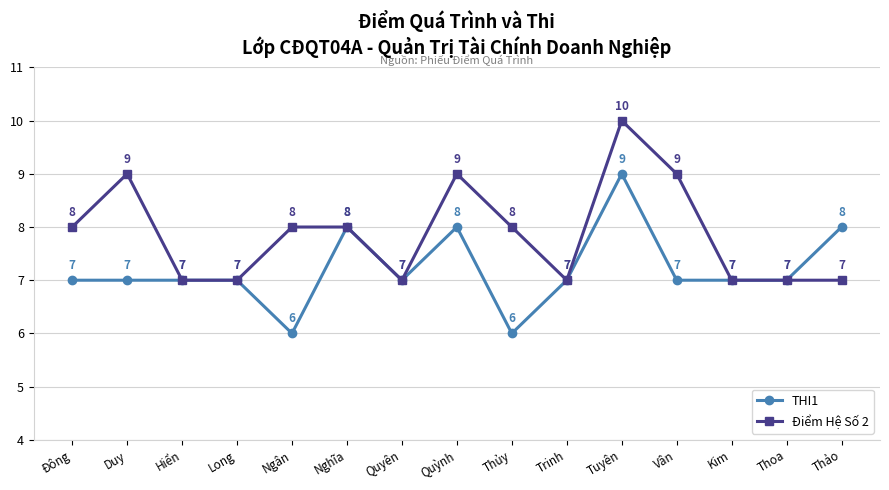

At Đông, list the series in order from largest to smallest.

Điểm Hệ Số 2, THI1